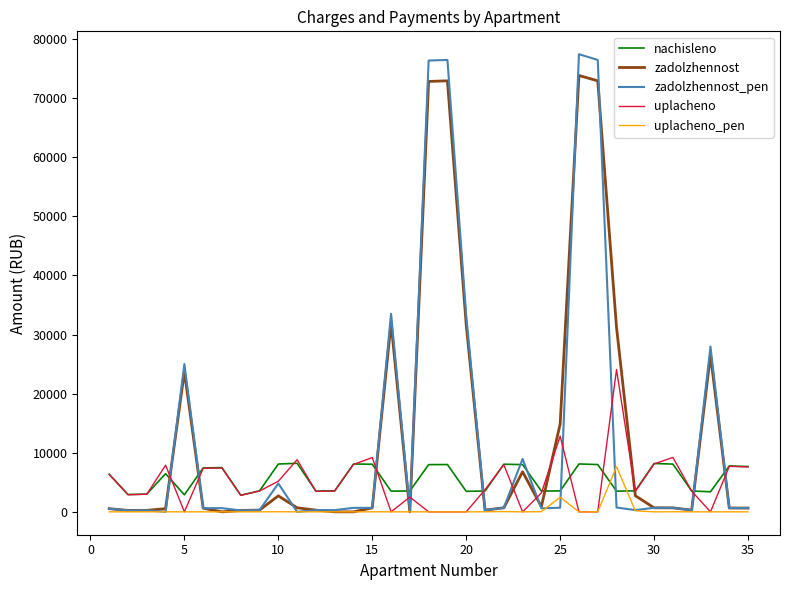

Which series has the widest spread of values?

zadolzhennost_pen